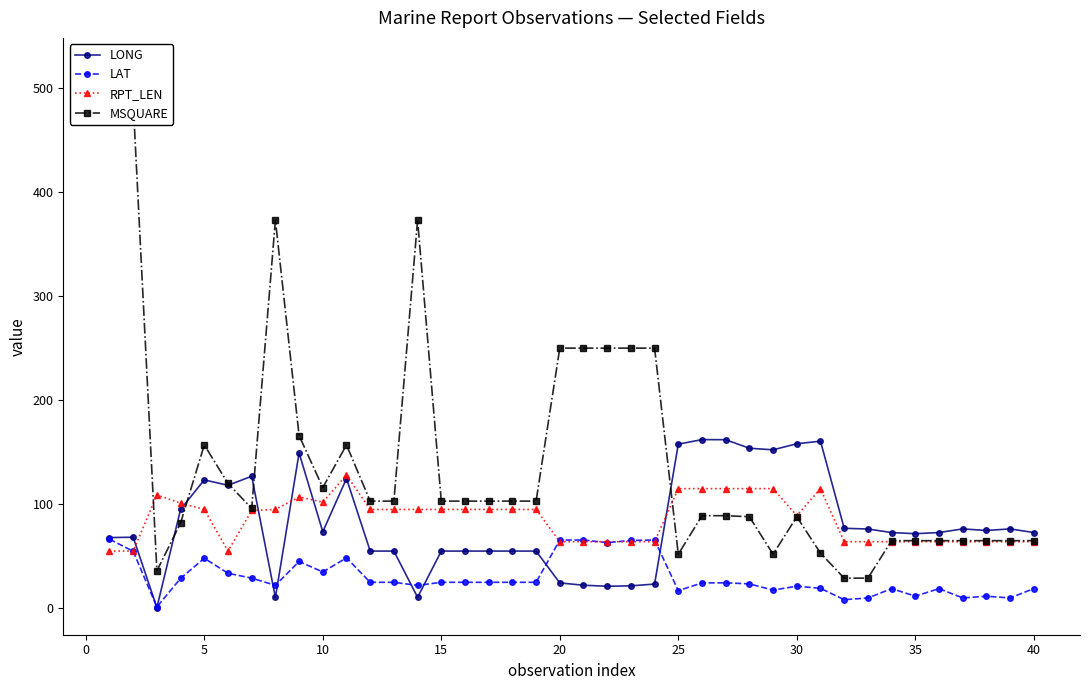

Reading left to right, transcribe all the data shown in this chart.

LONG: 68.0	68.3	0.7	95.1	123.4	118.2	126.9	10.4	149.2	73.6	124.7	55.0	55.0	10.6	55.0	55.0	55.0	55.0	55.0	24.4	22.2	21.2	21.6	23.3	157.7	162.1	162.0	153.8	152.3	158.1	160.6	76.9	76.2	72.8	71.7	72.8	76.3	74.8	76.3	72.8
LAT: 66.4	54.8	1.3	28.8	48.1	33.7	29.0	22.1	45.0	34.9	48.5	25.0	25.0	22.0	25.0	25.0	25.0	25.0	25.0	65.6	65.6	63.1	65.2	65.7	17.0	24.4	24.5	23.5	17.5	21.3	19.2	8.3	9.9	18.9	11.7	18.9	10.0	11.6	10.0	18.9
RPT_LEN: 55.0	55.0	109.0	101.0	95.0	55.0	94.0	95.0	107.0	102.0	128.0	95.0	95.0	95.0	95.0	95.0	95.0	95.0	95.0	64.0	64.0	64.0	64.0	64.0	115.0	115.0	115.0	115.0	115.0	89.0	115.0	64.0	64.0	64.0	64.0	64.0	64.0	64.0	64.0	64.0
MSQUARE: 522.0	486.0	36.0	82.0	157.0	120.0	96.0	373.0	166.0	116.0	157.0	103.0	103.0	373.0	103.0	103.0	103.0	103.0	103.0	250.0	250.0	250.0	250.0	250.0	52.0	89.0	89.0	88.0	52.0	88.0	53.0	29.0	29.0	65.0	65.0	65.0	65.0	65.0	65.0	65.0